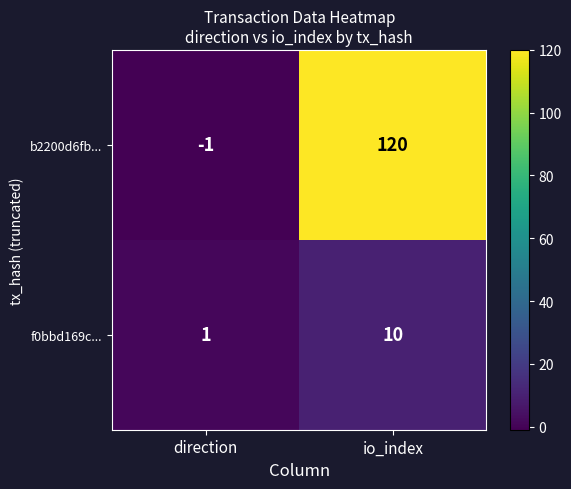

Which series has the largest total across all categories?

b2200d6fb...